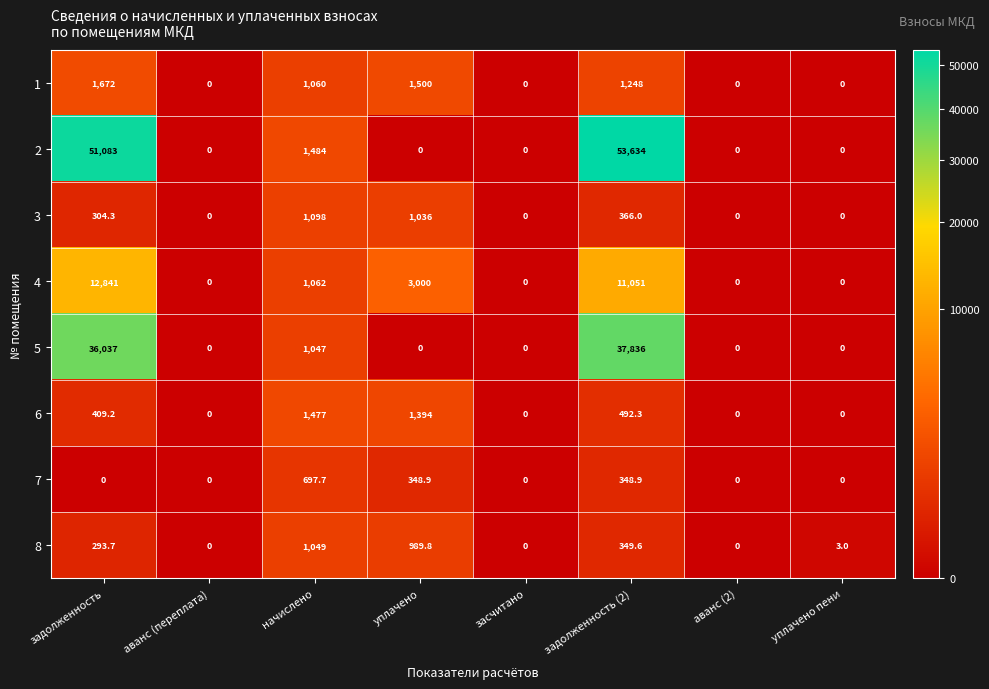

What is the highest value of the 6 series?

1477.0